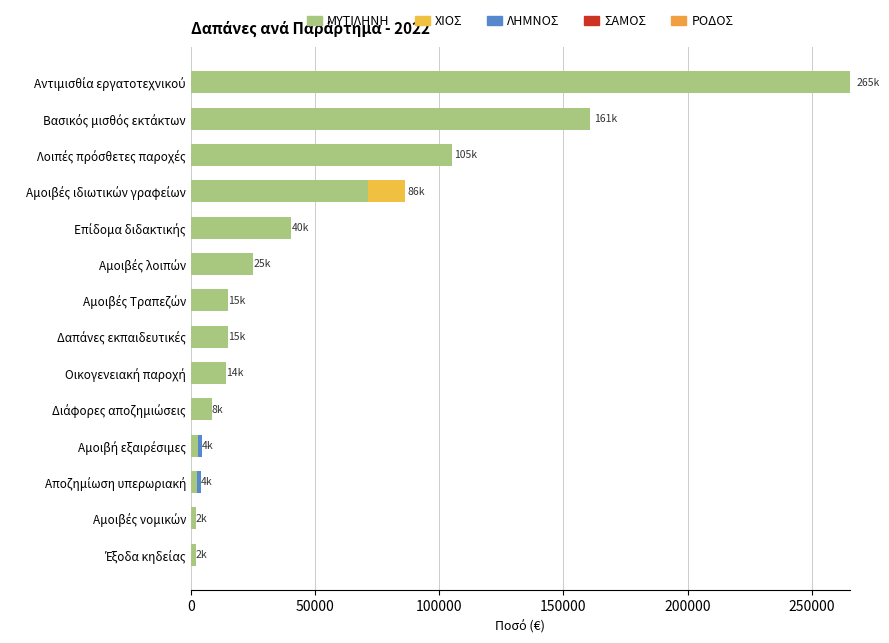

Which series has the largest total across all categories?

ΜΥΤΙΛΗΝΗ